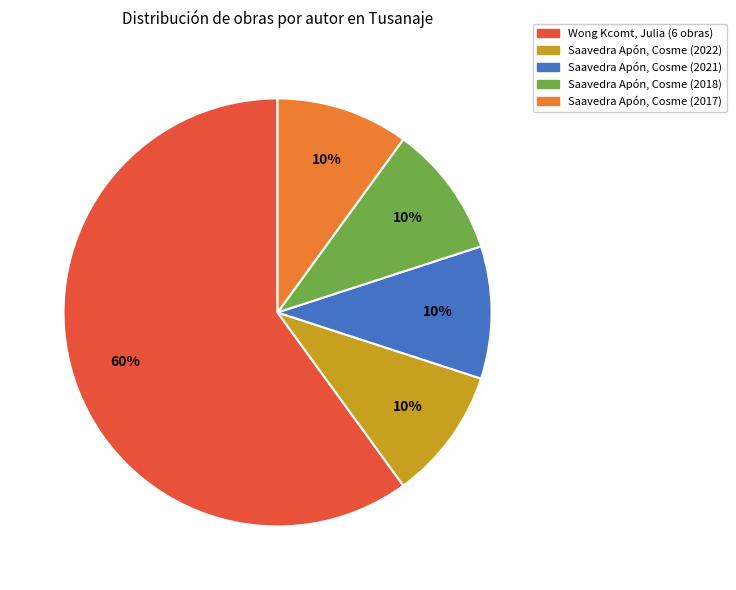

Does any single category account for the majority?

Yes